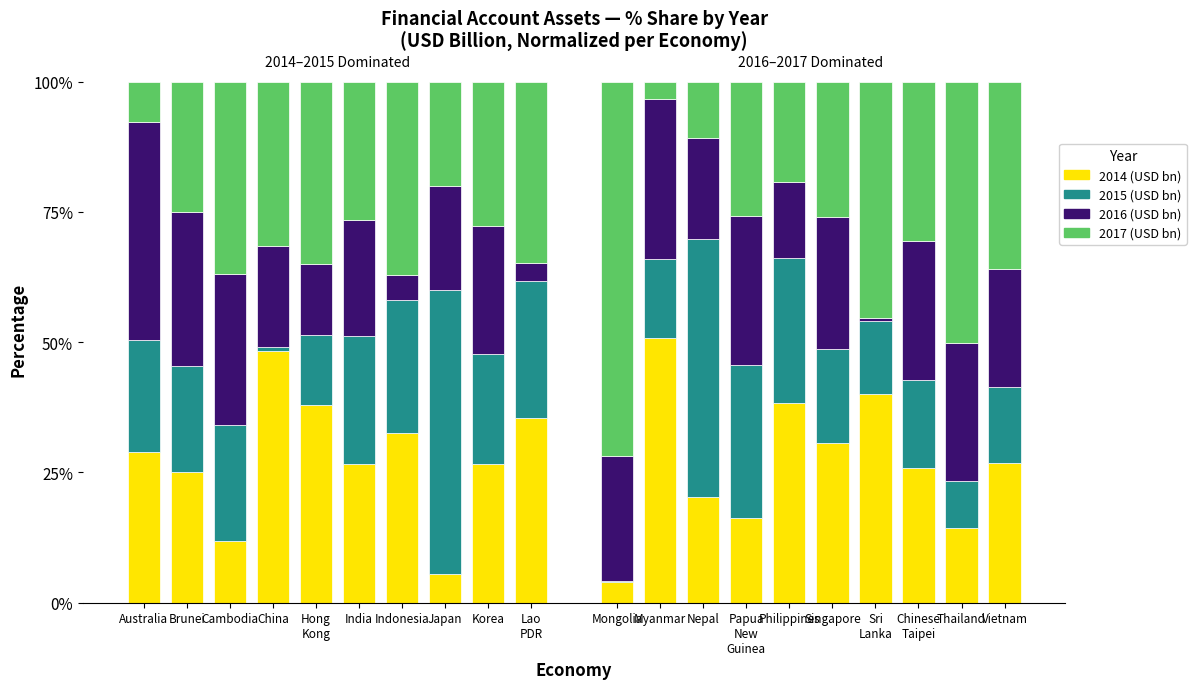

Are the bars grouped side by side (vs. stacked)?

No